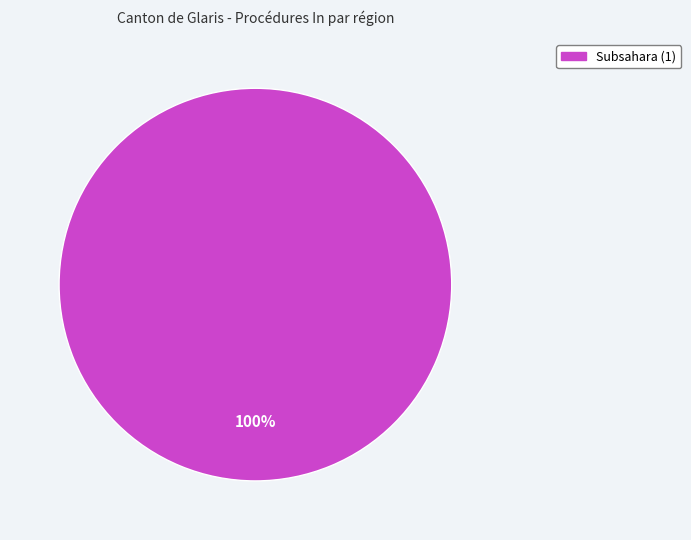

Is there any slice that represents more than half of the pie?

Yes